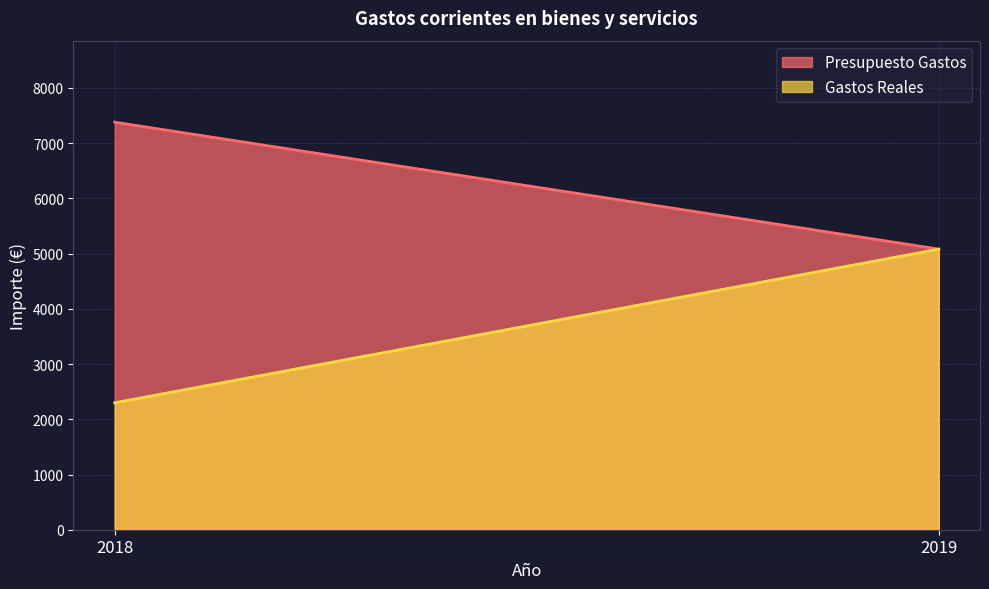

Rank the series by their average value, from lowest to highest.

Gastos Reales, Presupuesto Gastos